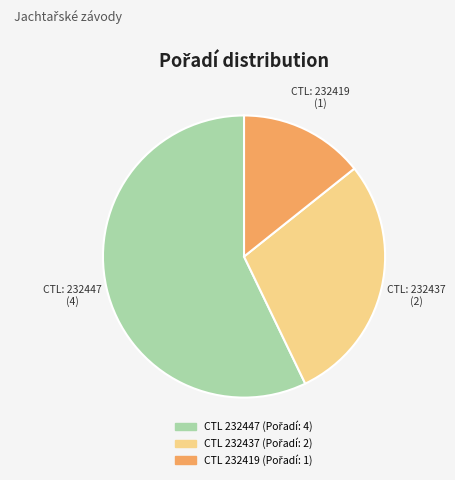

Is there any slice that represents more than half of the pie?

Yes